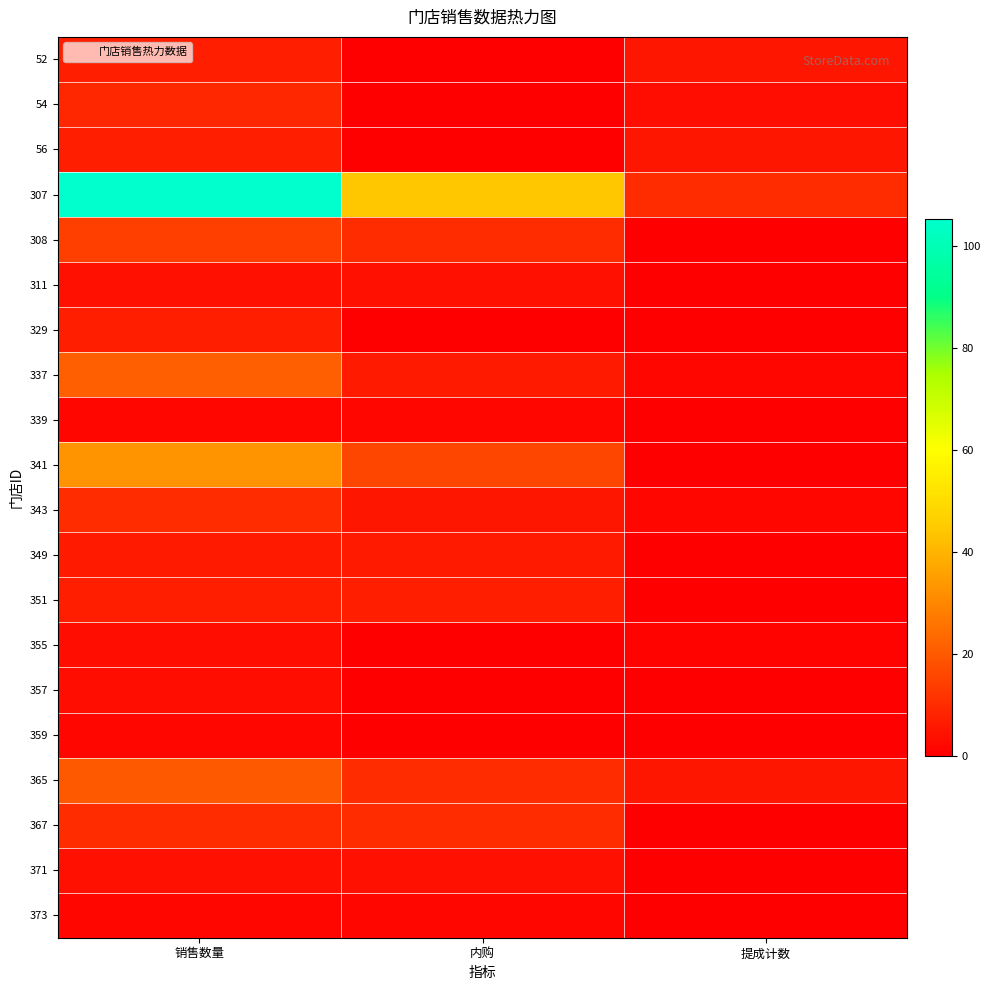

Reading left to right, transcribe all the data shown in this chart.

52: 销售数量=7.2	内购=0.0	提成计数=5.0
54: 销售数量=9.0	内购=0.0	提成计数=3.0
56: 销售数量=7.0	内购=0.0	提成计数=5.0
307: 销售数量=105.2	内购=44.0	提成计数=10.0
308: 销售数量=14.0	内购=10.0	提成计数=0.0
311: 销售数量=4.0	内购=4.0	提成计数=0.0
329: 销售数量=7.0	内购=0.0	提成计数=0.0
337: 销售数量=21.0	内购=6.0	提成计数=2.0
339: 销售数量=2.0	内购=2.0	提成计数=0.0
341: 销售数量=32.6	内购=16.0	提成计数=0.0
343: 销售数量=10.0	内购=5.0	提成计数=2.0
349: 销售数量=6.0	内购=6.0	提成计数=0.0
351: 销售数量=7.0	内购=7.0	提成计数=0.0
355: 销售数量=3.0	内购=0.0	提成计数=1.0
357: 销售数量=3.0	内购=0.0	提成计数=0.0
359: 销售数量=2.0	内购=0.0	提成计数=0.0
365: 销售数量=20.0	内购=10.0	提成计数=5.0
367: 销售数量=10.0	内购=10.0	提成计数=0.0
371: 销售数量=4.0	内购=4.0	提成计数=0.0
373: 销售数量=2.0	内购=2.0	提成计数=0.0